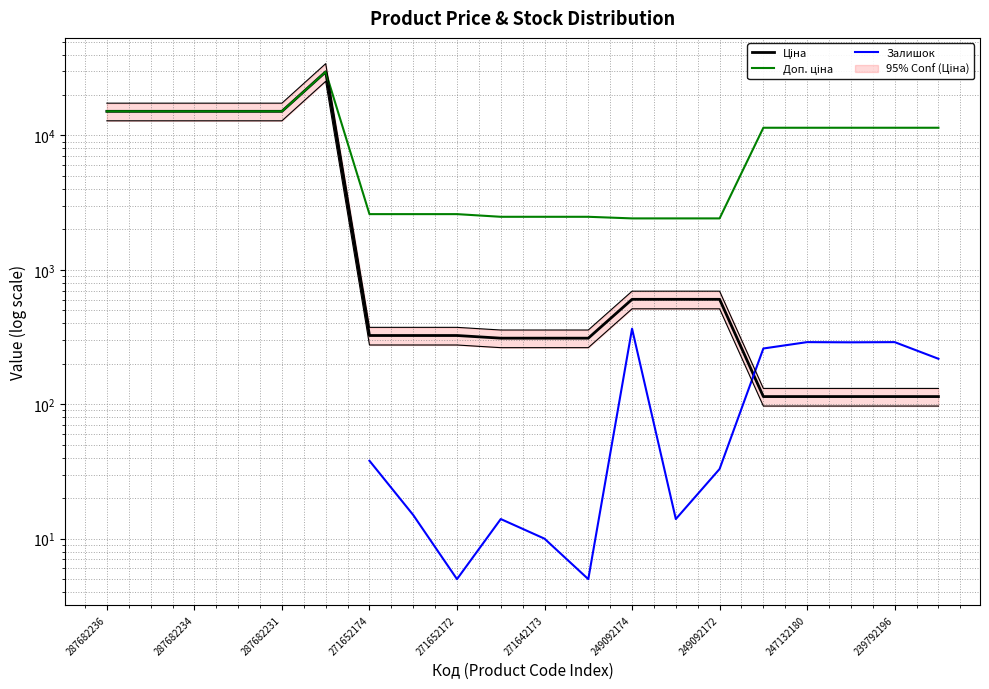

Is this an area chart (filled region under the line)?

No